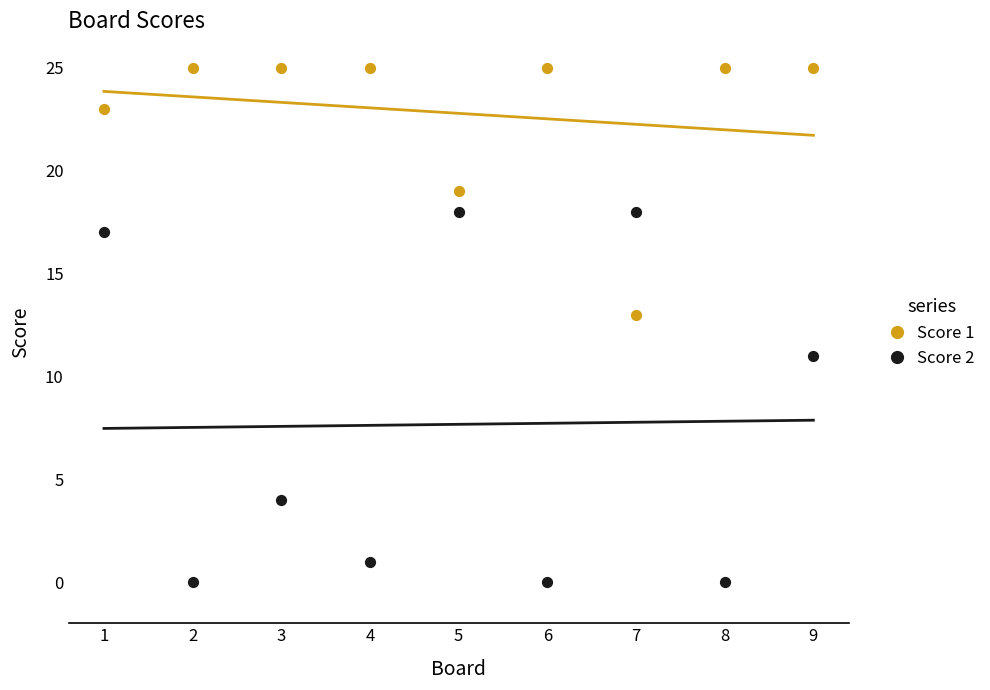

Which series has the widest spread of Y values?

Score 2